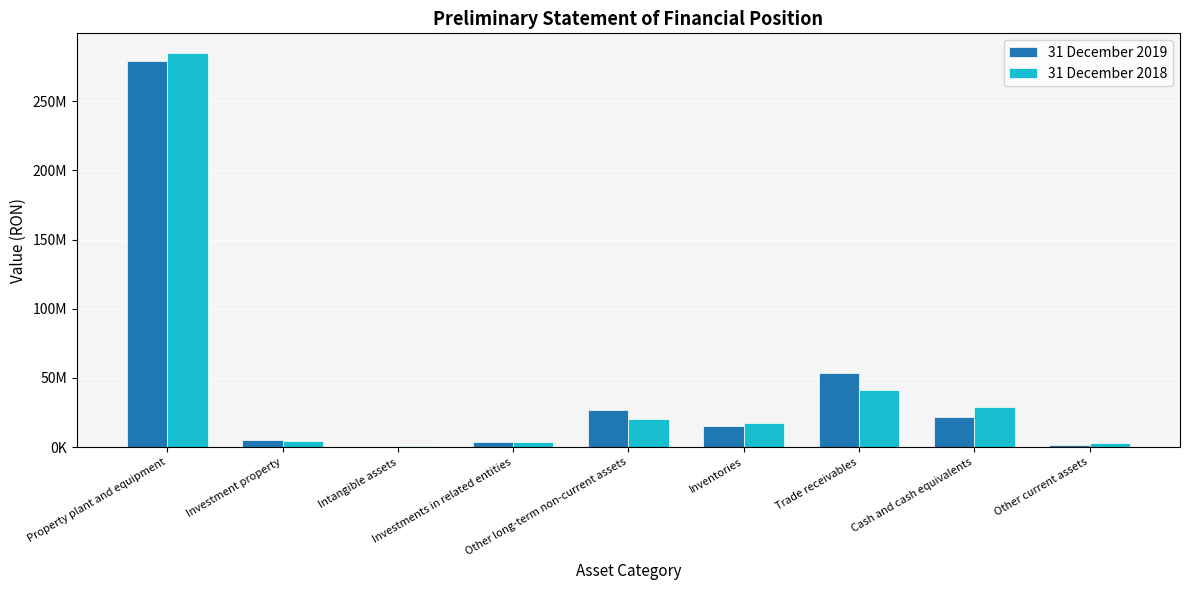

What position from the left is Other current assets?

9